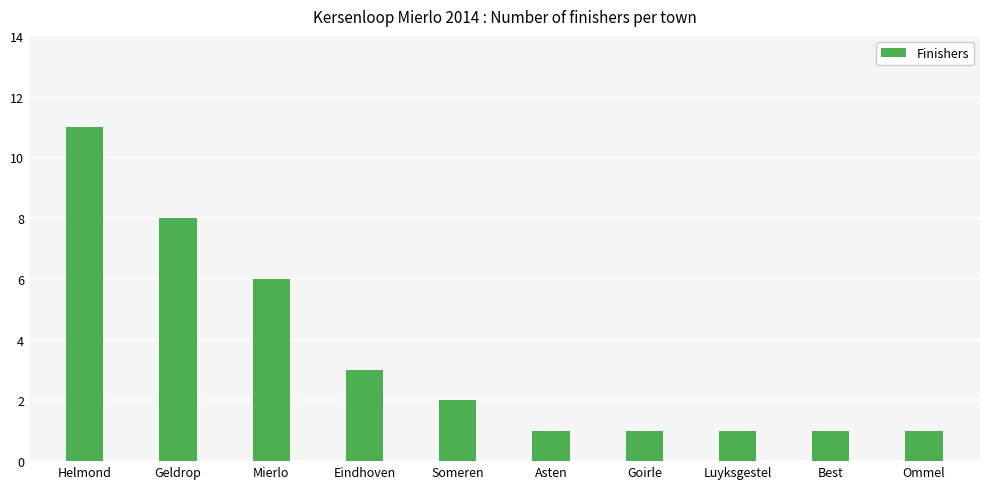

How many series are shown in this chart?

1